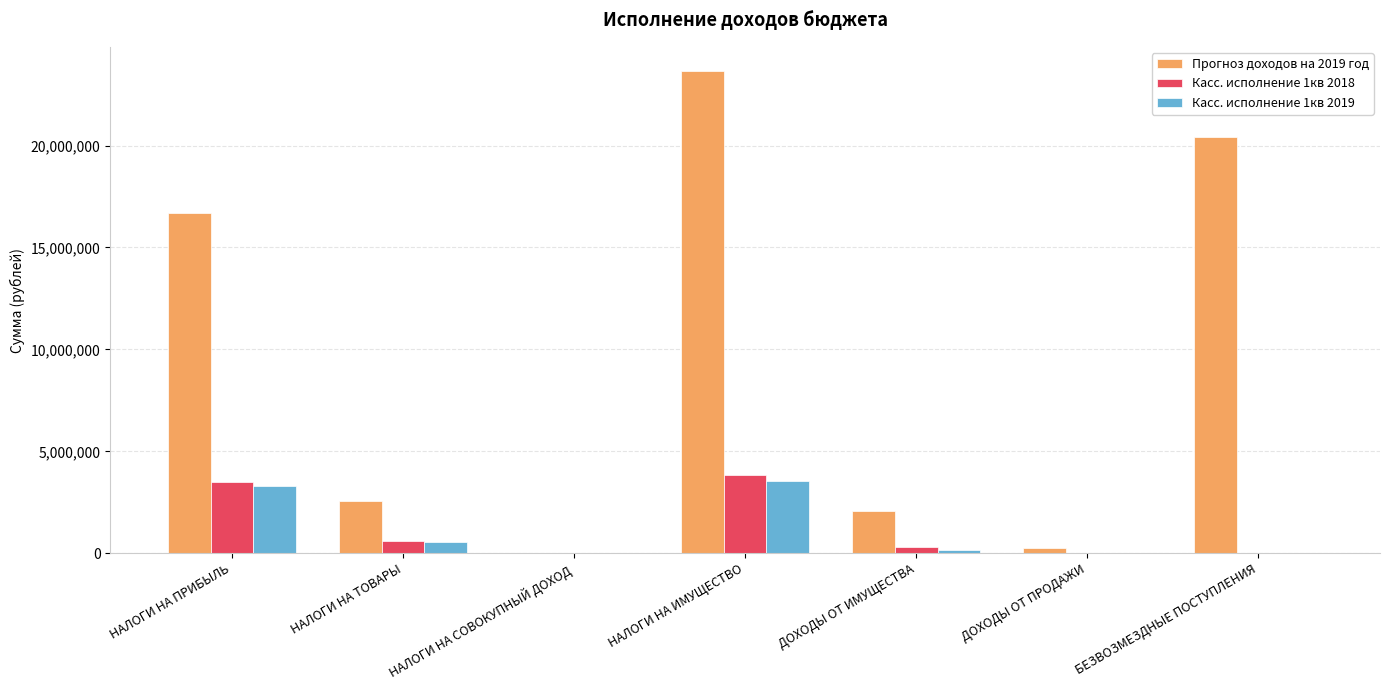

What is the total value across all series at ДОХОДЫ ОТ ПРОДАЖИ?

301565.8